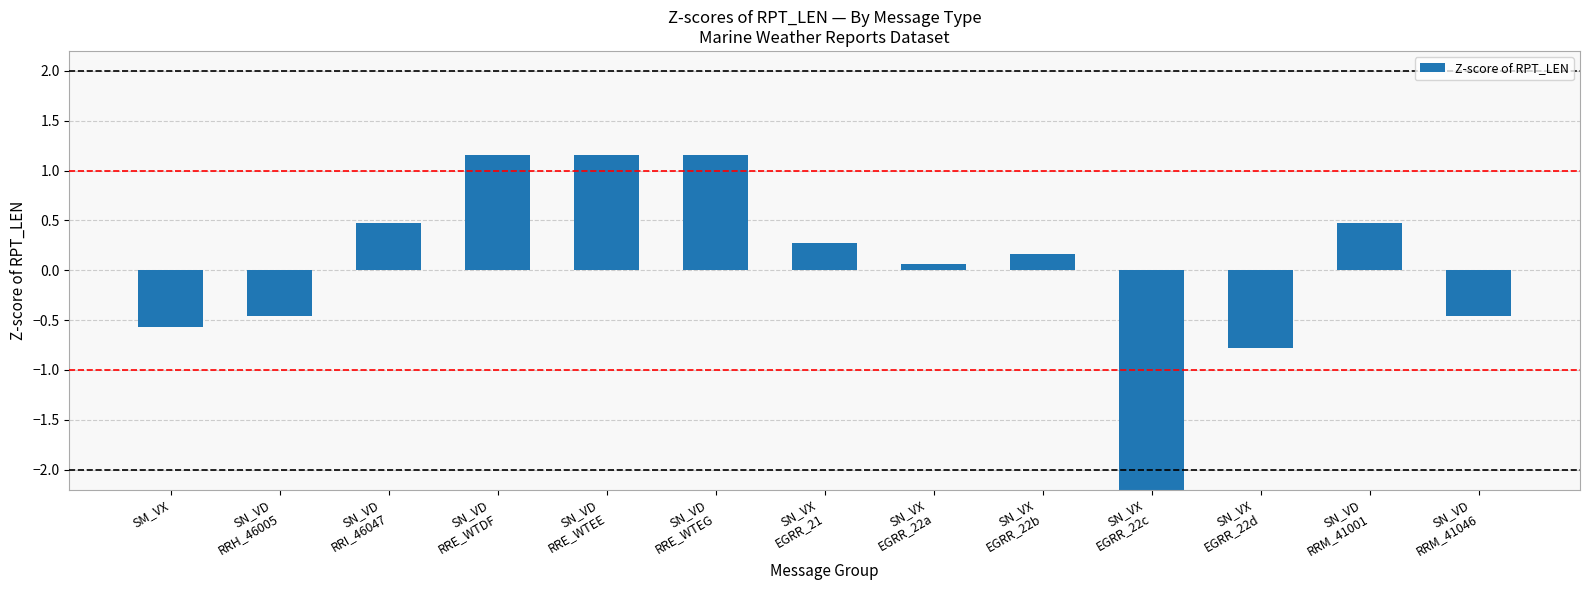

Is it true that the value at SN_VD
RRE_WTEE is 1.7?

False